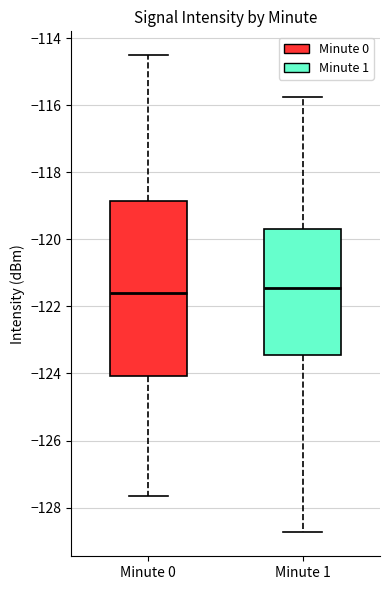

Which box is the tallest, from its lower edge to its upper edge?

Minute 0